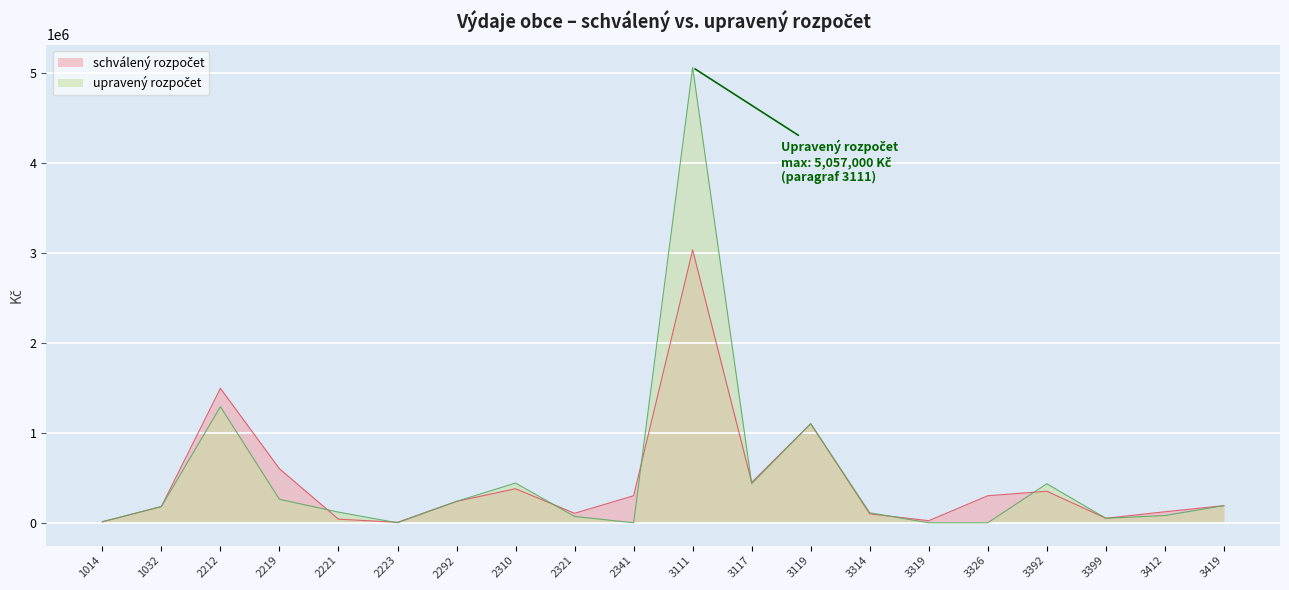

Which series changed the most between 2321 and 3419?

upravený rozpočet